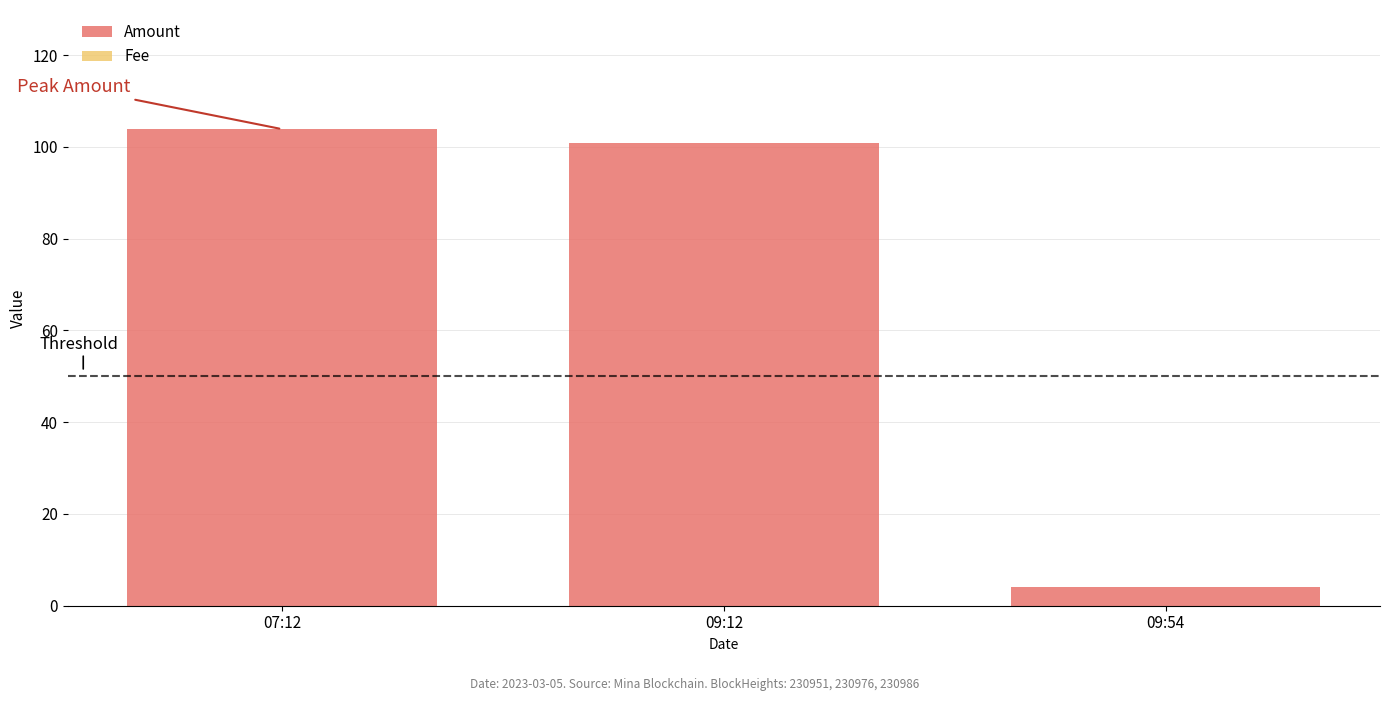

The Fee series shows 0.0 at 07:12. True or false?

True